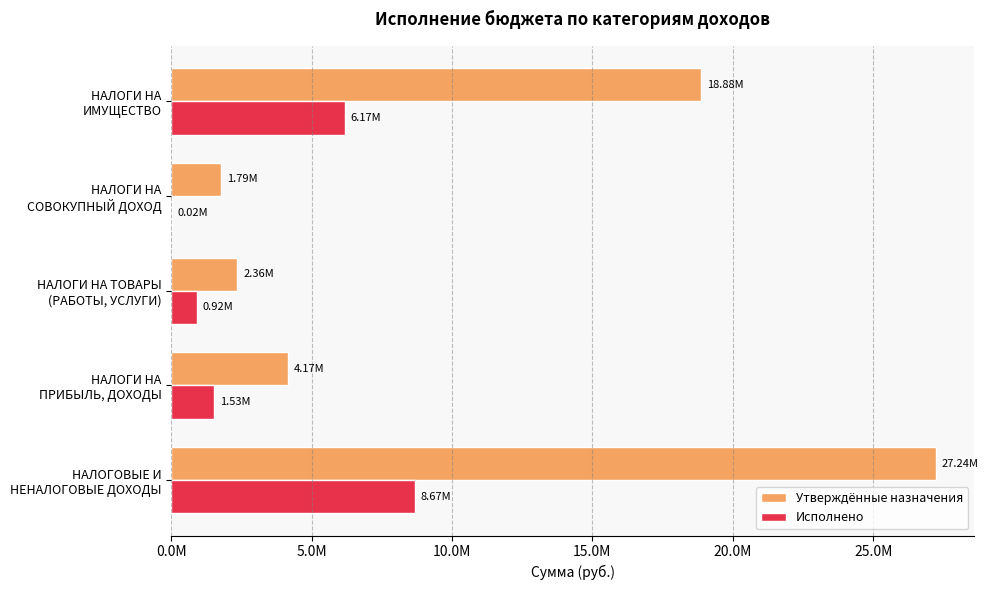

What are all the series names shown in the legend?

Утверждённые назначения, Исполнено